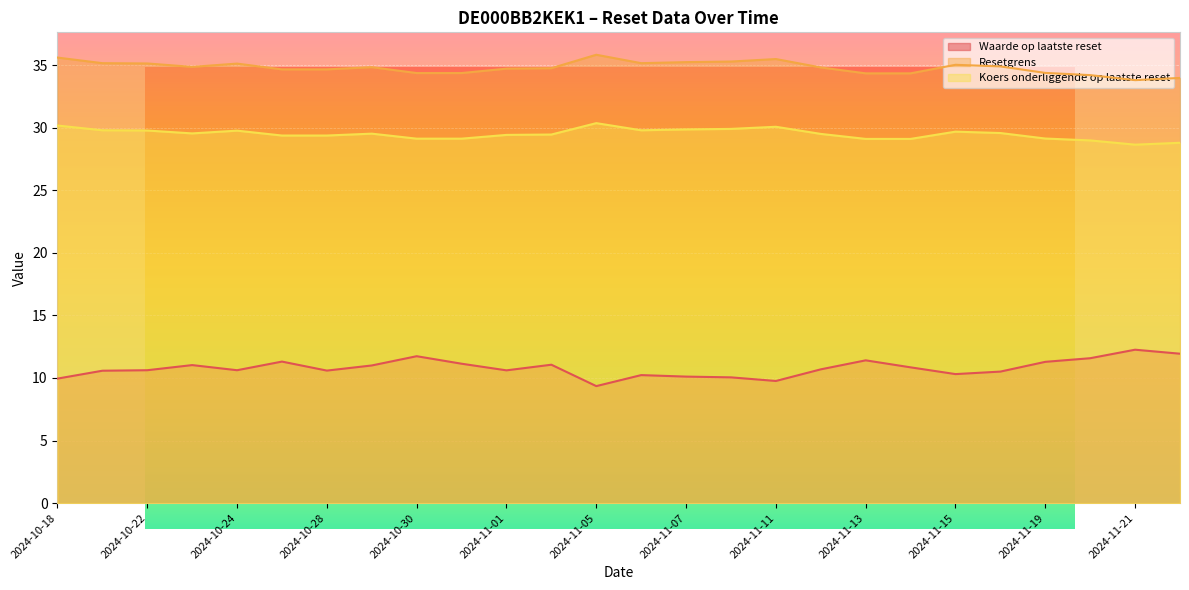

True or false: Koers onderliggende op laatste reset and Resetgrens intersect in this chart.

False